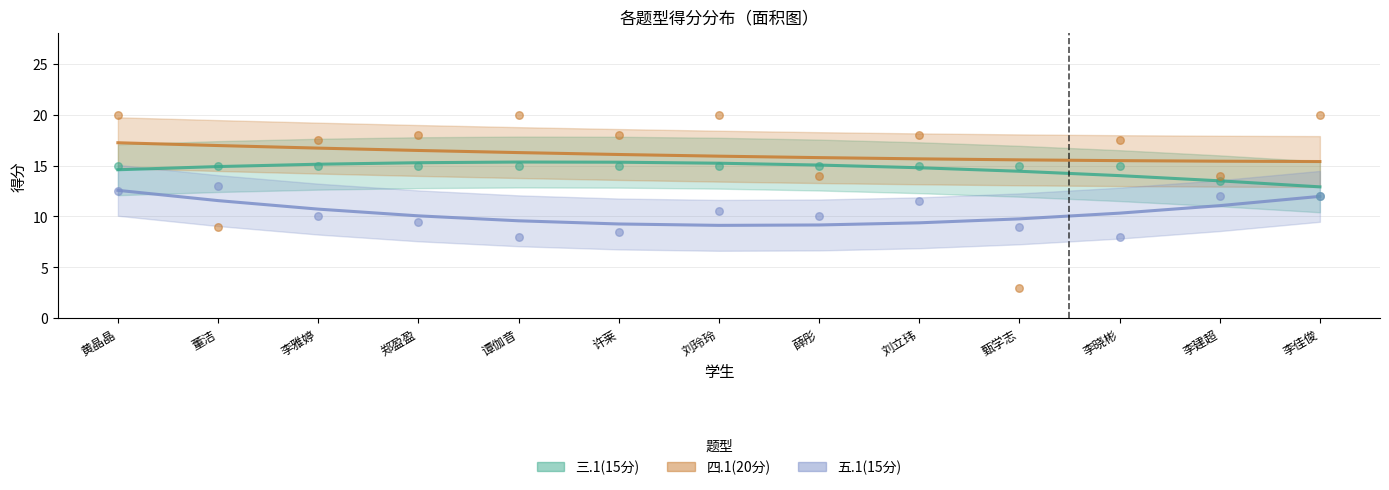

What are all the series names shown in the legend?

三.1(15分), 四.1(20分), 五.1(15分)